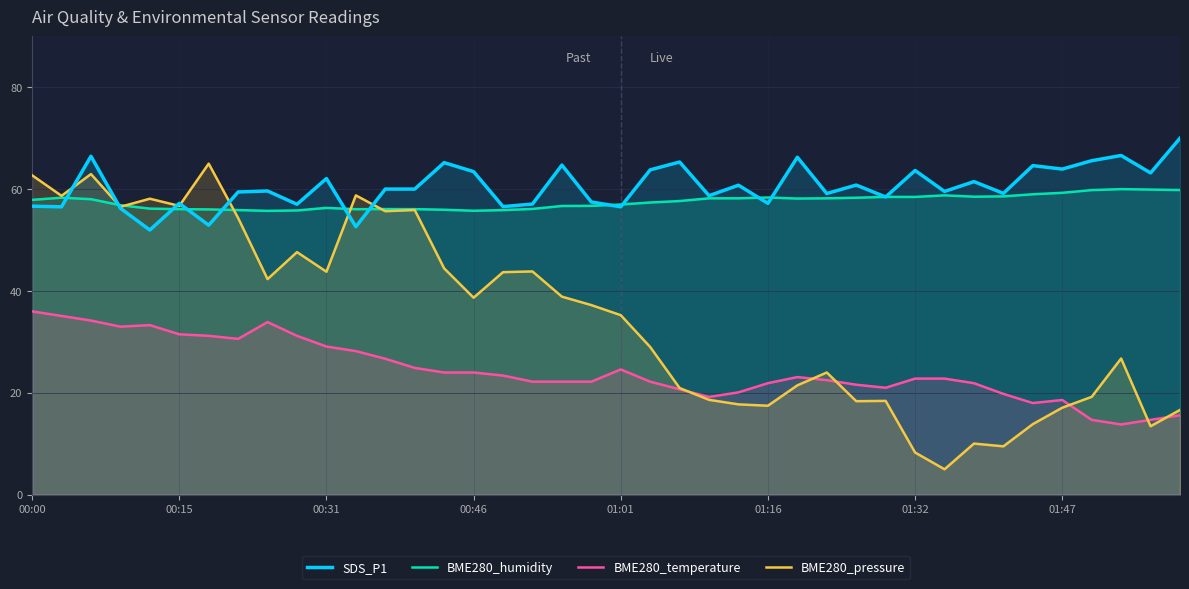

Reading right to left, list all the values displayed in this chart.

SDS_P1: 70.0	63.2	66.6	65.6	63.9	64.6	59.2	61.5	59.5	63.7	58.5	60.8	59.1	66.3	57.2	60.8	58.7	65.3	63.8	56.5	57.5	64.7	57.1	56.6	63.4	65.2	60.0	60.0	52.6	62.1	57.0	59.6	59.4	52.9	57.2	52.0	56.2	66.5	56.5	56.6
BME280_humidity: 59.8	59.9	60.0	59.8	59.3	59.0	58.6	58.5	58.8	58.5	58.5	58.3	58.2	58.1	58.4	58.2	58.2	57.7	57.4	57.0	56.7	56.7	56.1	55.9	55.8	56.0	56.1	56.1	56.1	56.3	55.8	55.7	55.9	56.0	56.1	56.2	56.8	58.0	58.3	57.9
BME280_temperature: 15.6	14.7	13.8	14.7	18.6	18.0	19.8	21.9	22.8	22.8	21.0	21.6	22.5	23.1	21.9	20.1	19.2	20.7	22.2	24.6	22.2	22.2	22.2	23.4	24.0	24.0	24.9	26.7	28.2	29.1	31.2	33.9	30.6	31.2	31.5	33.3	33.0	34.2	35.1	36.0
BME280_pressure: 16.7	13.4	26.7	19.2	17.1	13.9	9.5	10.0	5.0	8.3	18.4	18.4	24.0	21.5	17.5	17.7	18.6	20.9	29.0	35.3	37.2	38.9	43.8	43.7	38.7	44.4	55.9	55.7	58.8	43.8	47.6	42.3	54.3	65.0	56.7	58.1	56.5	63.0	58.7	62.7